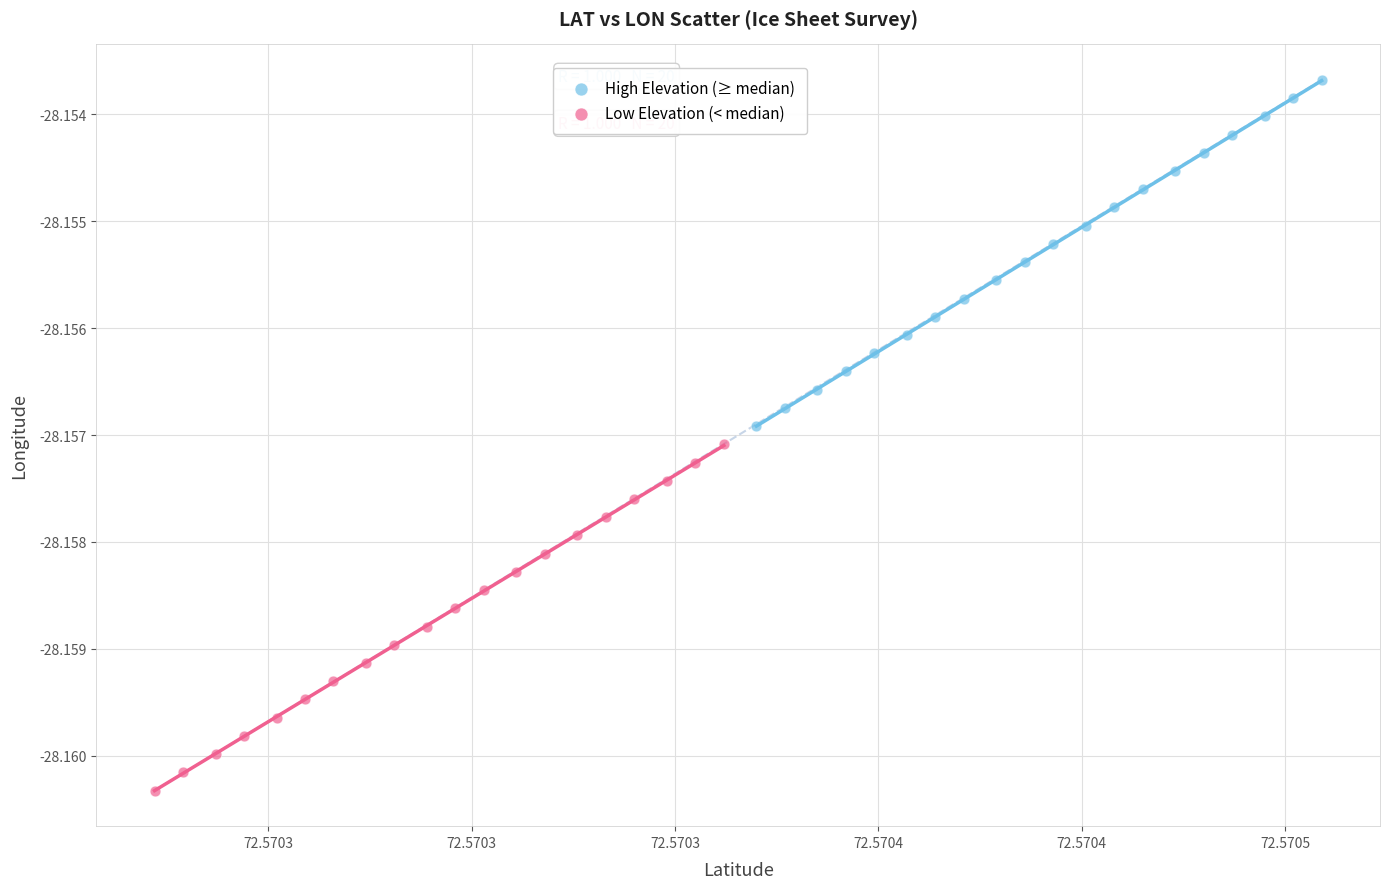

Which series reaches the minimum Y coordinate?

Low Elevation (< median)